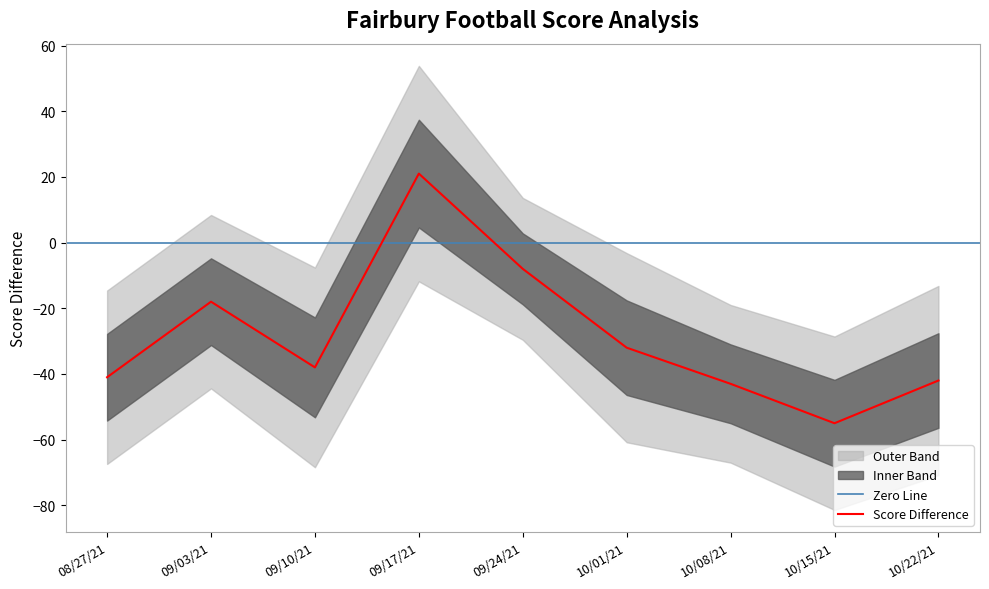

True or false: Score Difference has a value of -8 at 09/24/21.

True